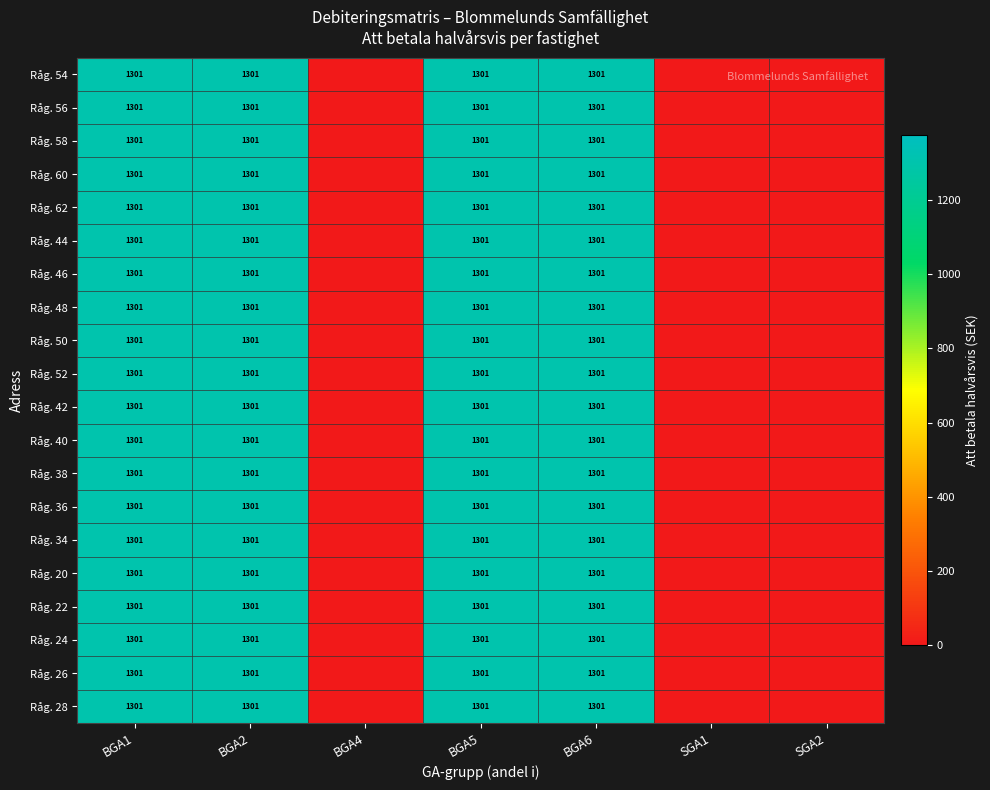

The value of Råg. 22 at BGA5 is 596. True or false?

False